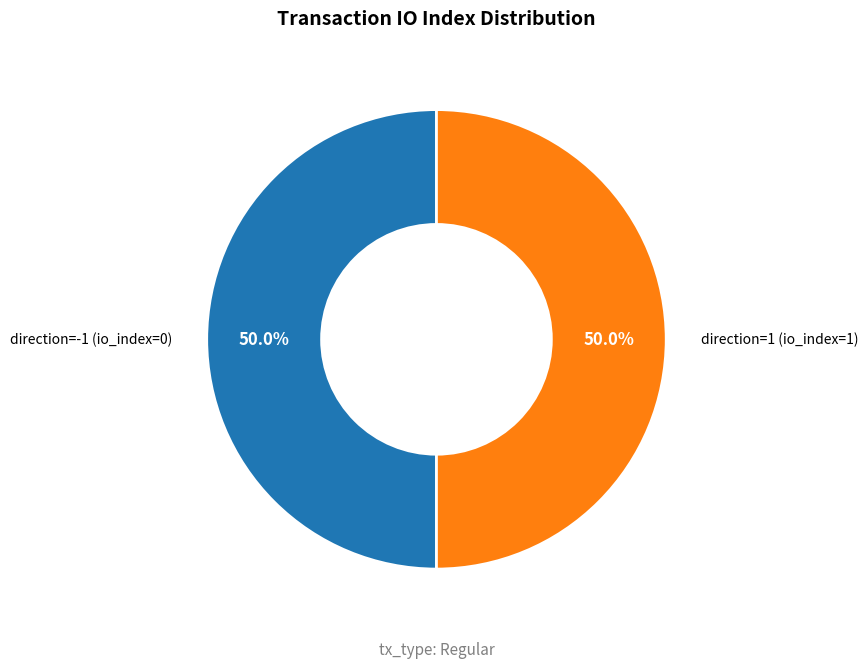

What is the ratio of the value at direction=-1 (io_index=0) to the value at direction=1 (io_index=1)?

1.0